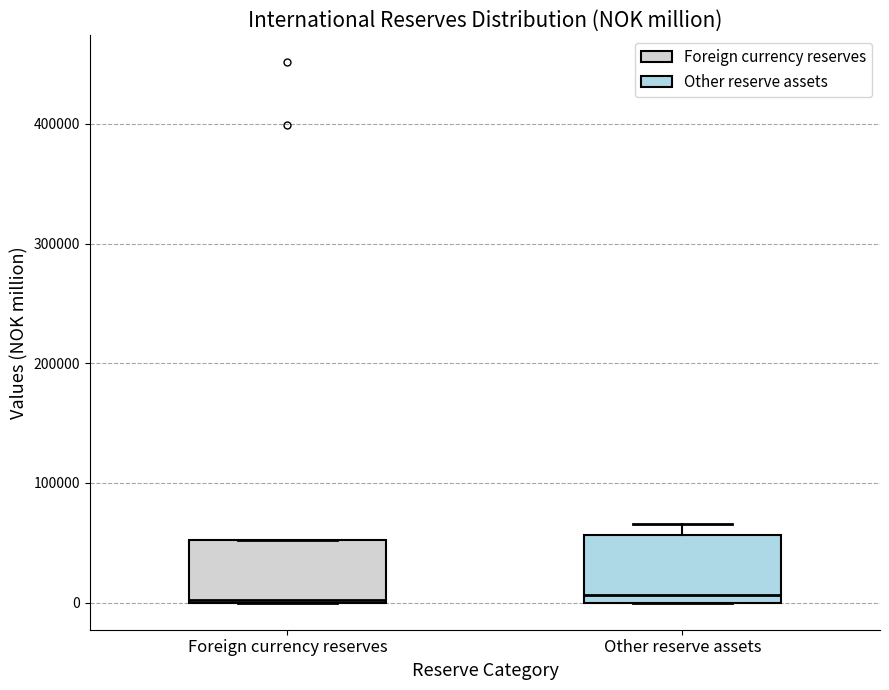

Reading left to right, read every box against the y-axis: the position of its median line, the range the box covers, and the ends of its whiskers. The values are not printed on the chart, so give them approximately, as read against the axis.

Foreign currency reserves: median 0, box 0 to 50000, whiskers 0 to 50000
Other reserve assets: median 10000, box 0 to 60000, whiskers 0 to 70000